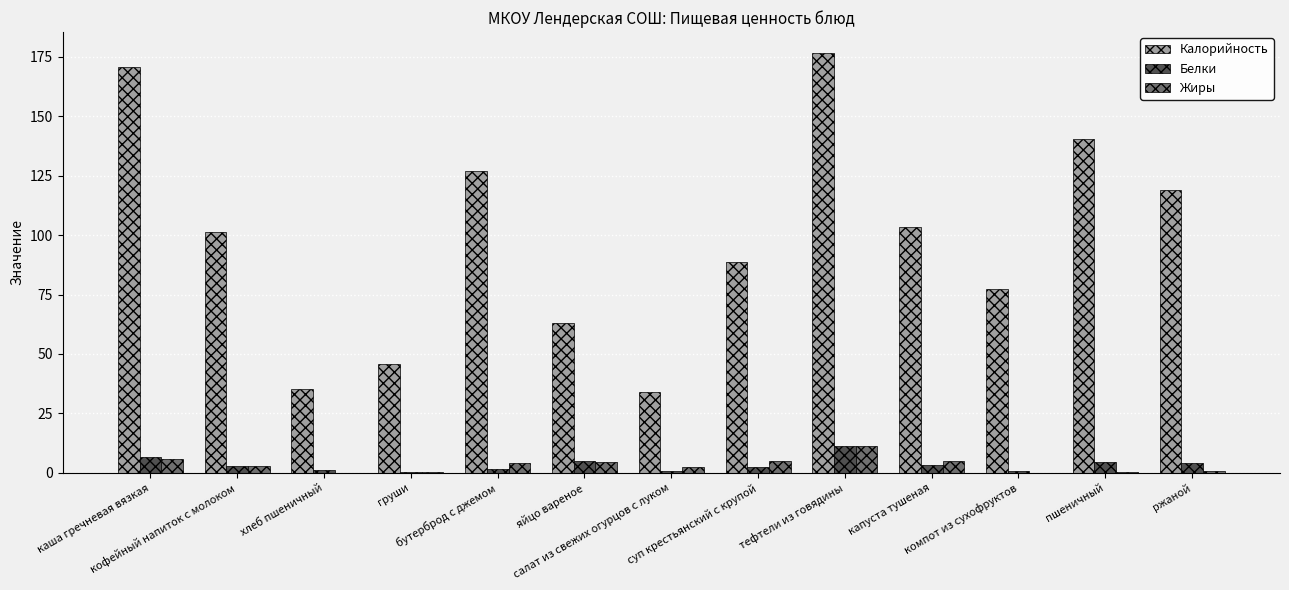

What is the maximum value shown in the chart?

176.6